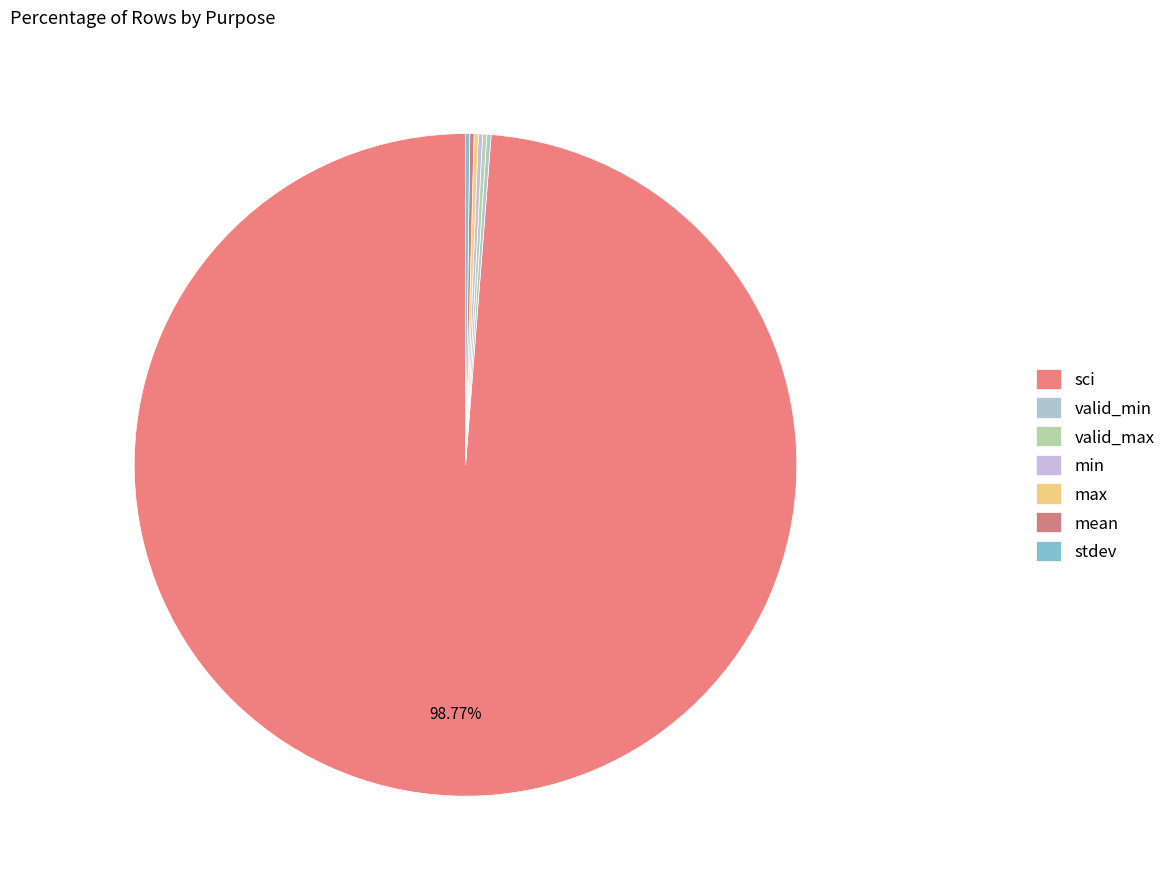

The valid_max slice represents 15% of the pie. True or false?

False